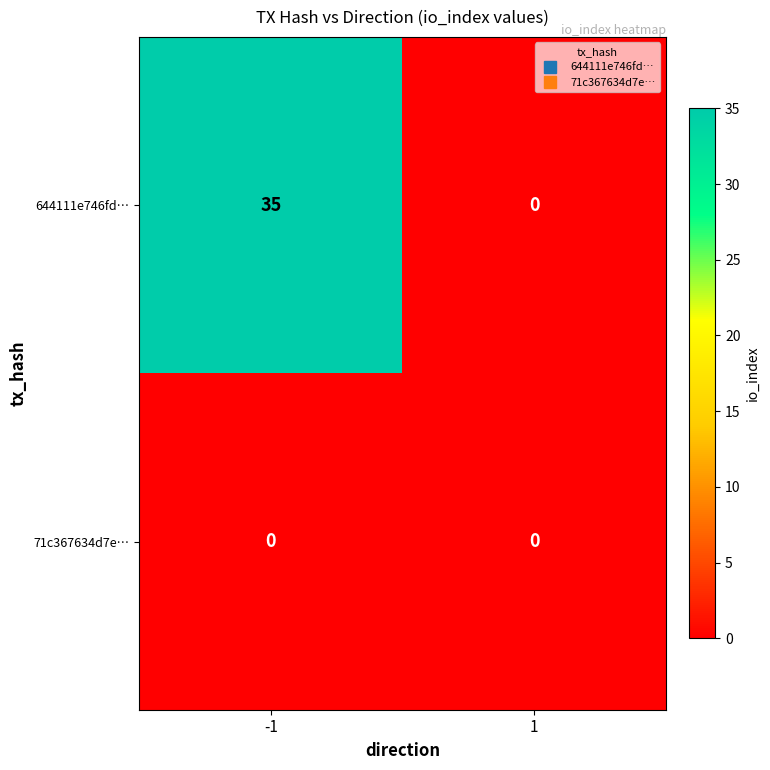

Reading left to right, what are all the values shown in this chart?

644111e746fd…: -1=35	1=0
71c367634d7e…: -1=0	1=0